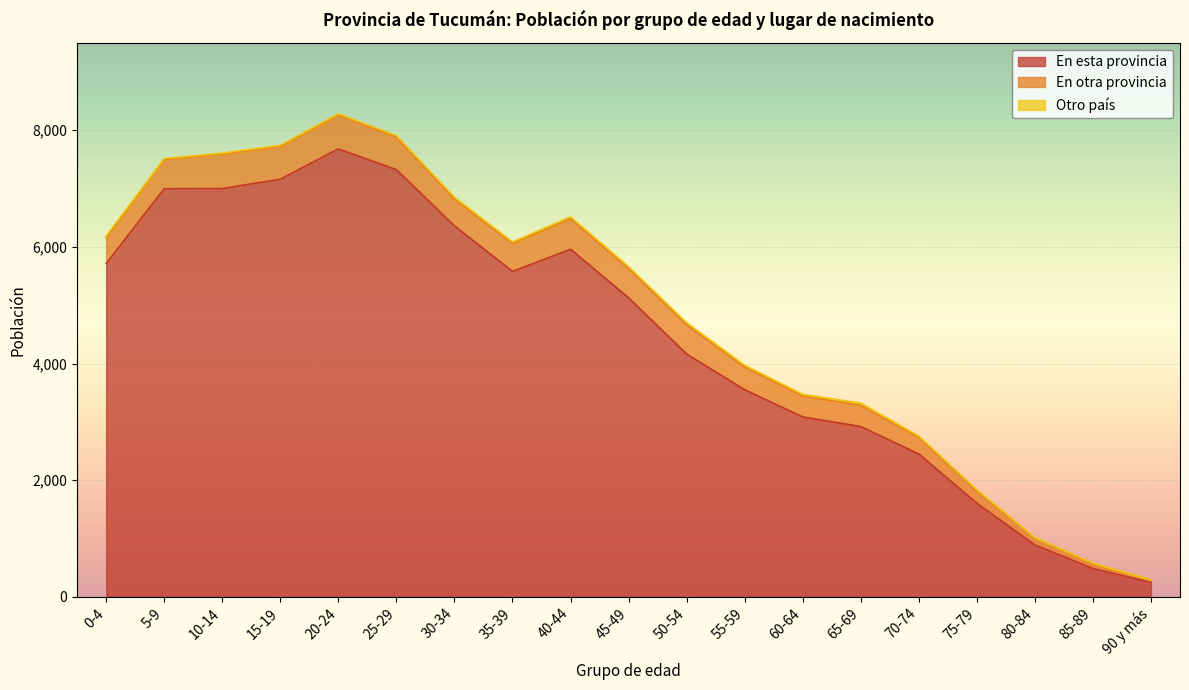

List the labels in order of Otro país value, smallest first.

90 y más, 80-84, 85-89, 5-9, 10-14, 20-24, 75-79, 15-19, 35-39, 25-29, 70-74, 60-64, 45-49, 0-4, 30-34, 40-44, 55-59, 50-54, 65-69